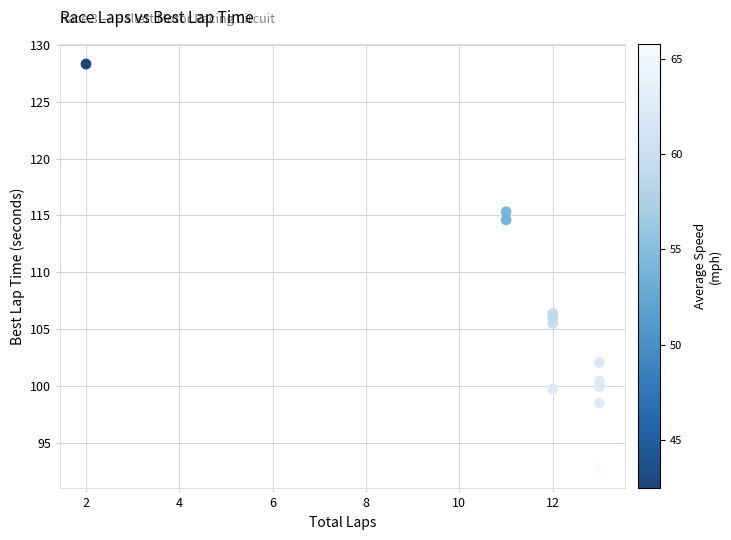

What is the range of X values (max minus min)?

11.0